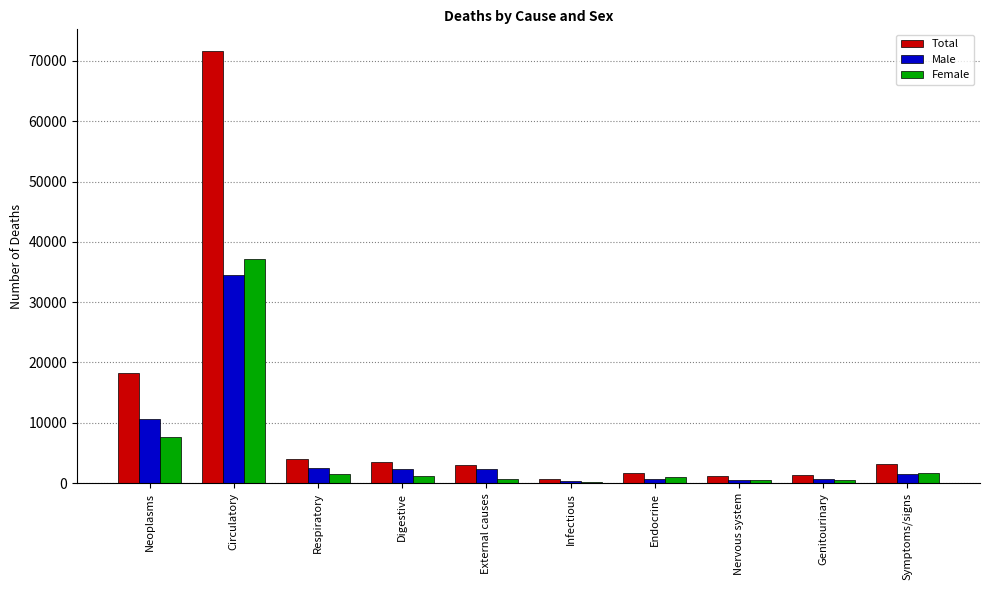

What is the approximate value of Total at Genitourinary, to the nearest 10?

1350